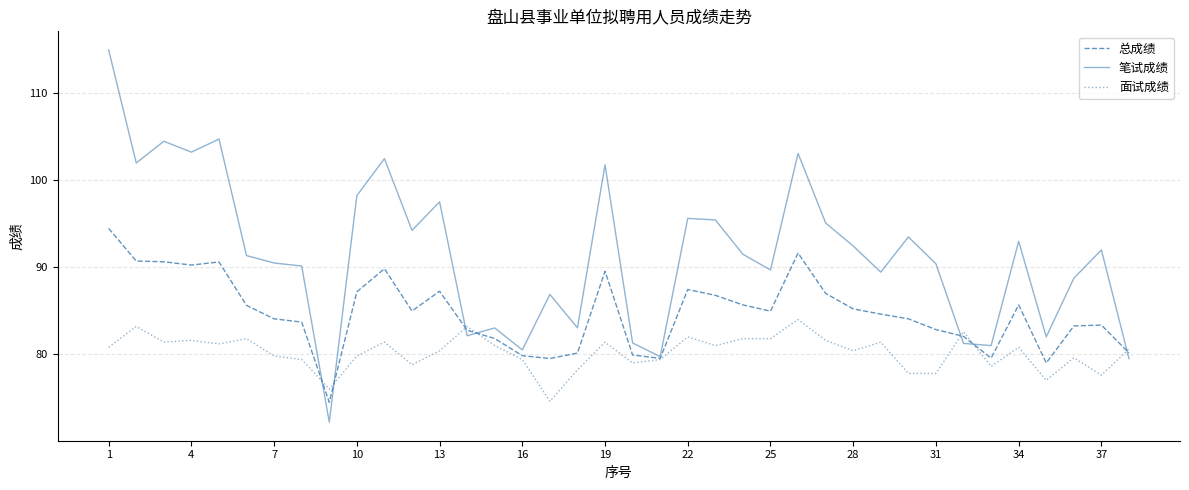

What is the maximum value shown in the chart?

115.0